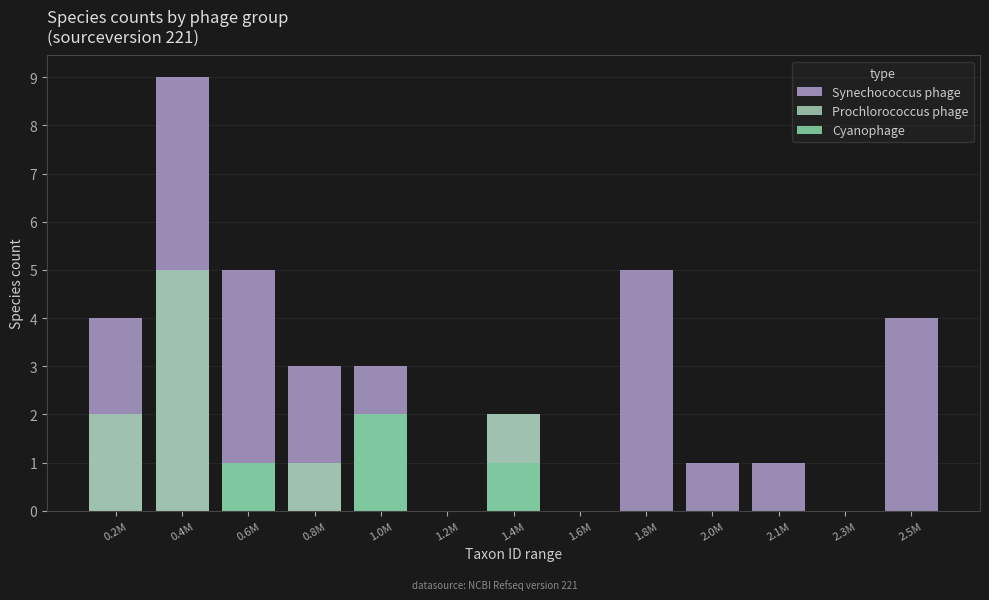

How many values in the Synechococcus phage series exceed 3?

5